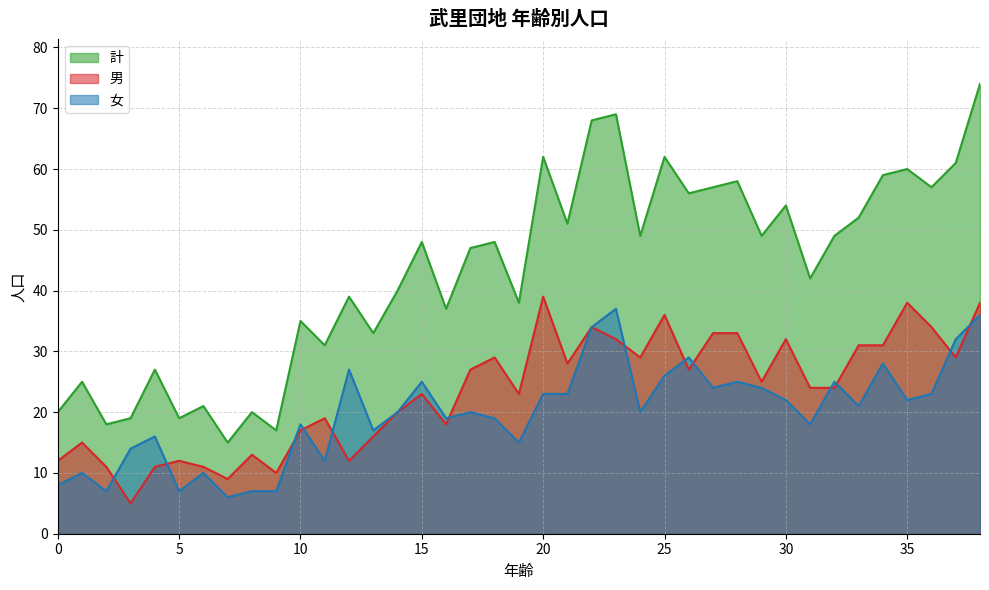

Rank the series by their maximum value, from lowest to highest.

女, 男, 計